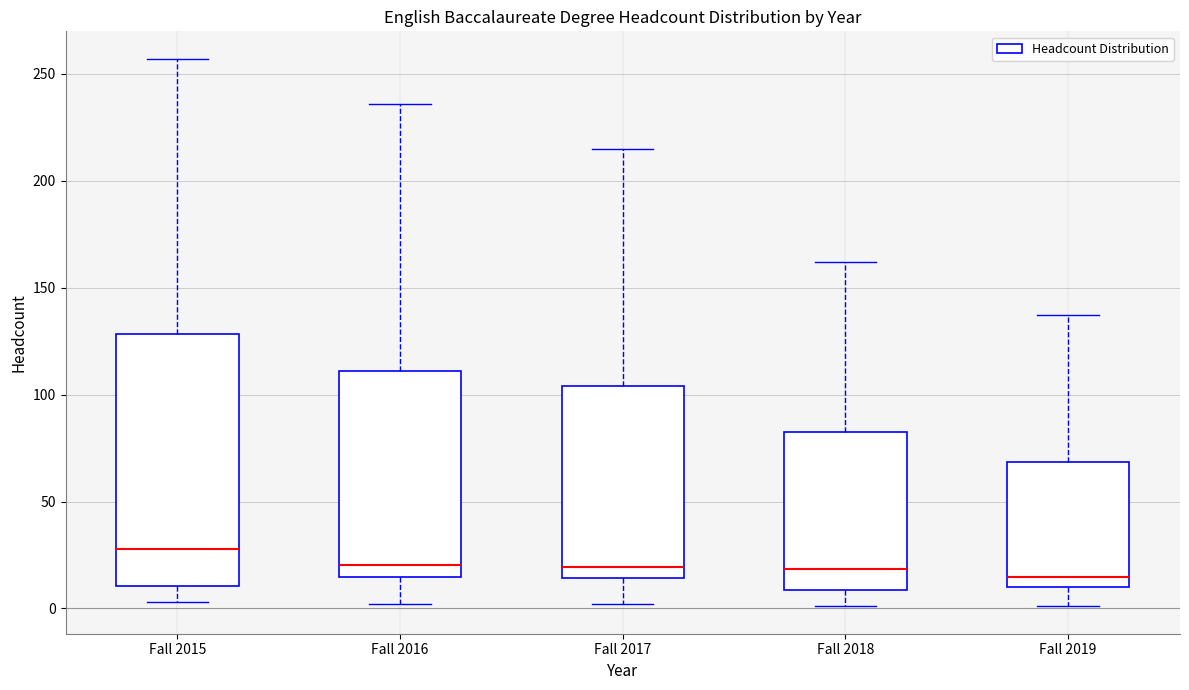

Which box's median line is the highest?

Fall 2015